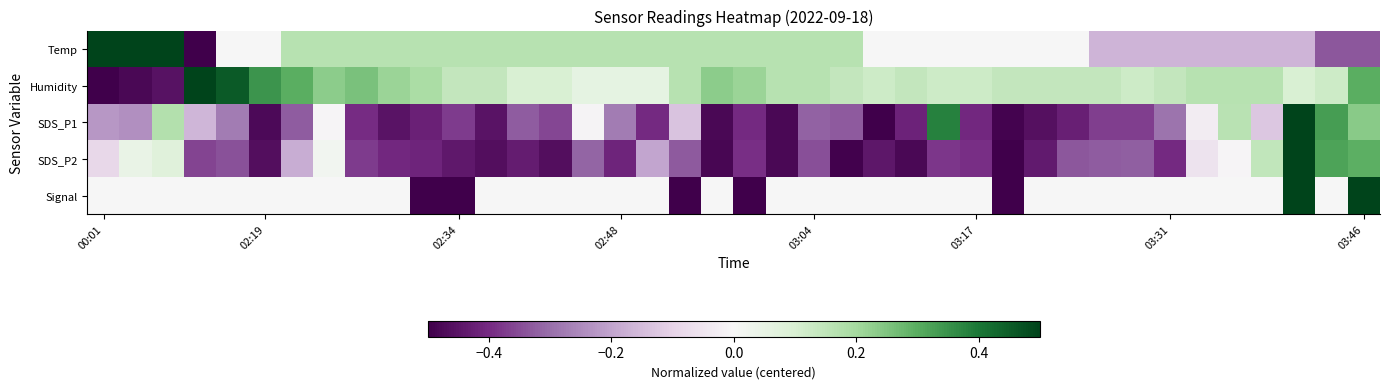

How many categories are shown in the chart?

40